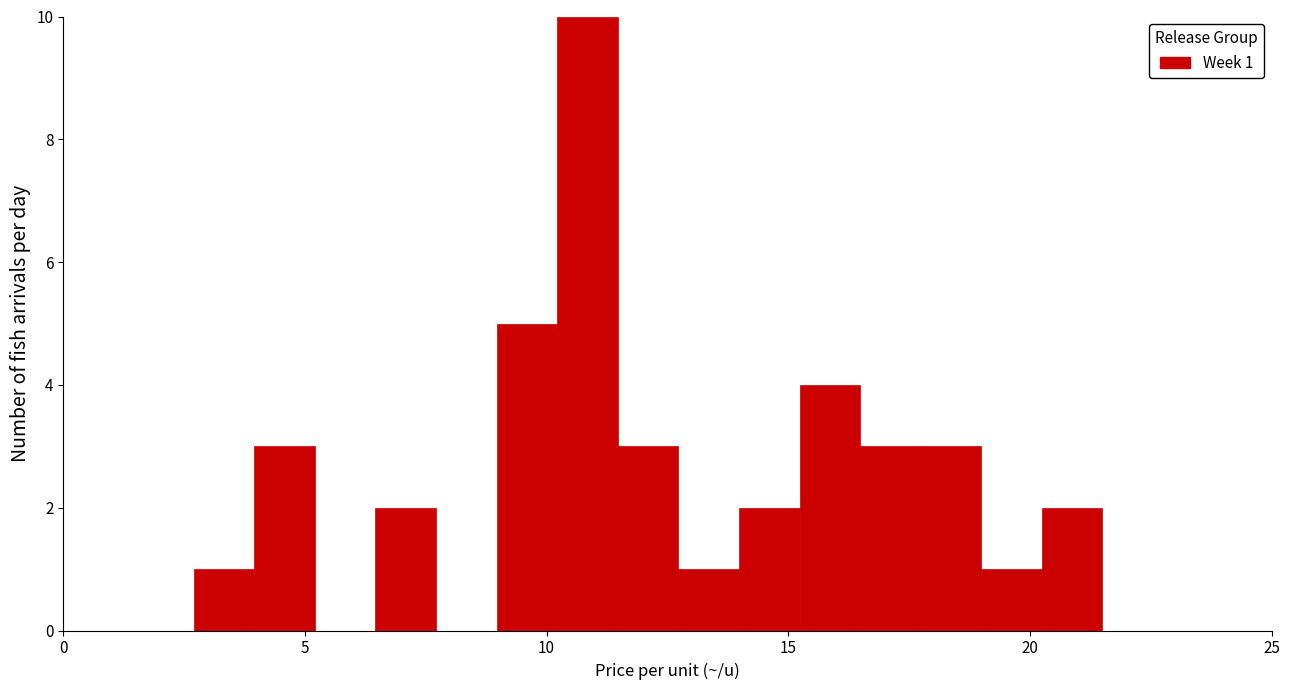

Around what value on the x-axis is the tallest bar? Give the approximate position of its centre, as read against the axis.

11.0